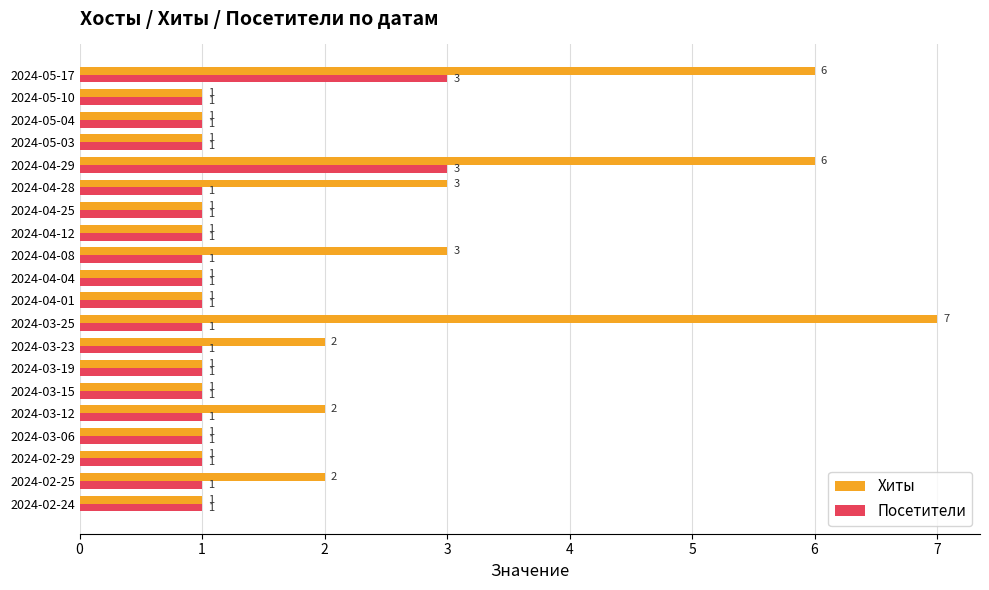

What is the difference between the Хиты values at 2024-05-04 and 2024-04-29?

5